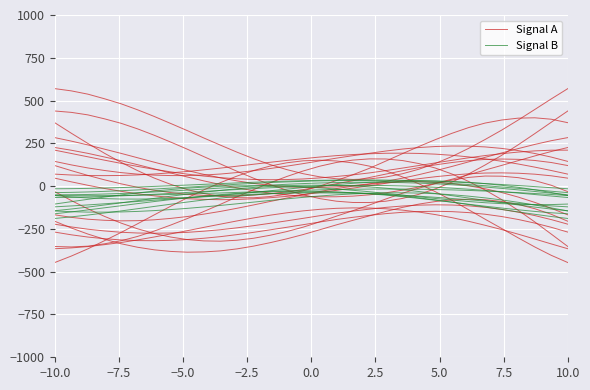

Reading left to right, what are all the values shown in this chart?

Signal A: 370.8	309.2	249.6	192.3	139.3	90.6	47.4	10.3	-20.3	-43.4	-59.6	-67.6	-68.0	-60.7	-47.3	-27.0	0.5	32.7	66.6	104.1	146.7	189.8	231.9	272.1	309.0	342.1	368.6	386.4	397.3	399.4	391.0	370.8
Signal B: -188.9	-179.5	-169.0	-157.0	-144.8	-131.9	-118.7	-105.6	-93.0	-80.9	-69.9	-59.8	-51.3	-44.3	-39.1	-35.8	-34.6	-35.5	-38.1	-42.7	-49.7	-58.5	-68.8	-80.6	-93.6	-107.6	-122.1	-136.2	-150.5	-164.5	-177.6	-188.9